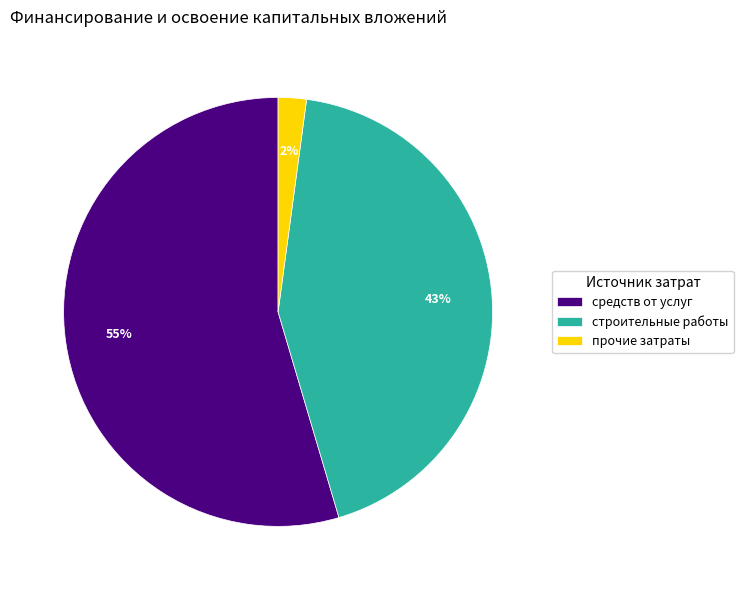

To the nearest percent, what portion does прочие затраты represent?

2%